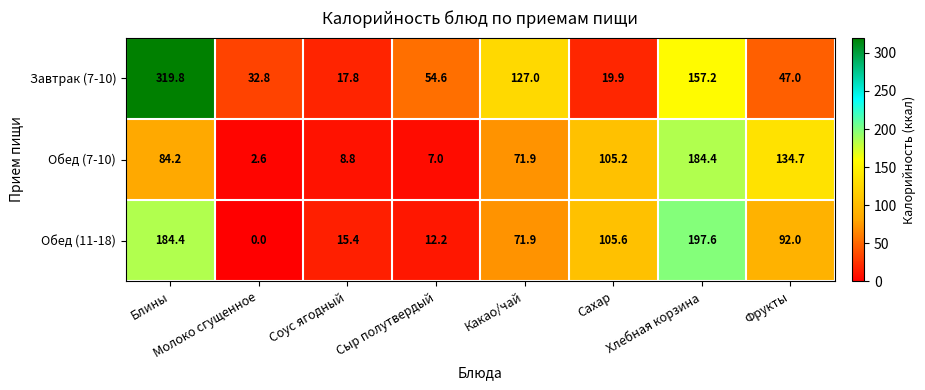

What is the difference between the maximum and second lowest values in the Завтрак (7-10) series?

299.9